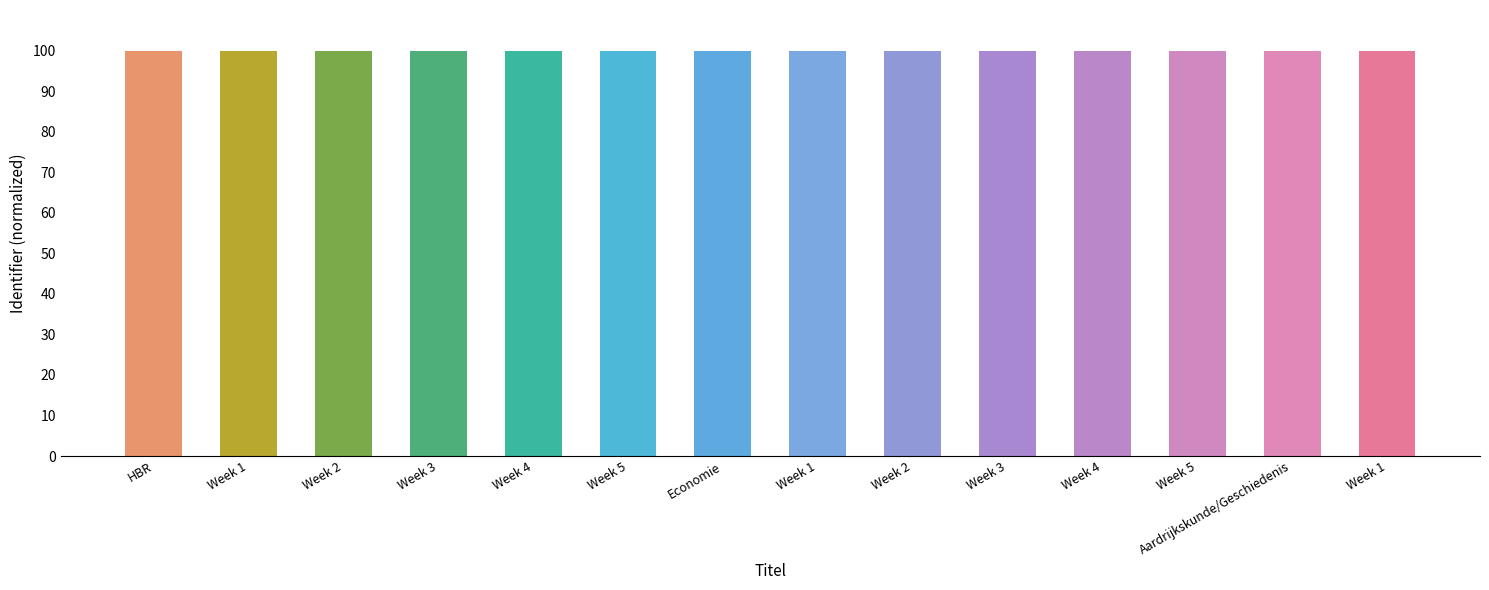

Which has a higher value, Week 5 or Week 4?

Week 4